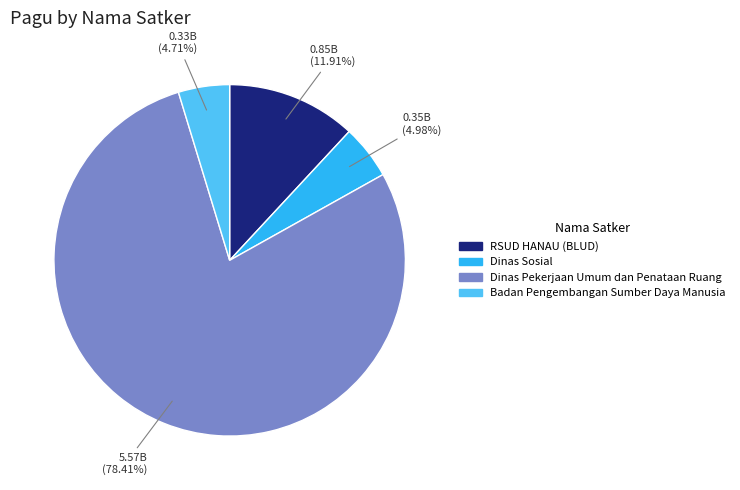

Is there a majority slice in this chart?

Yes